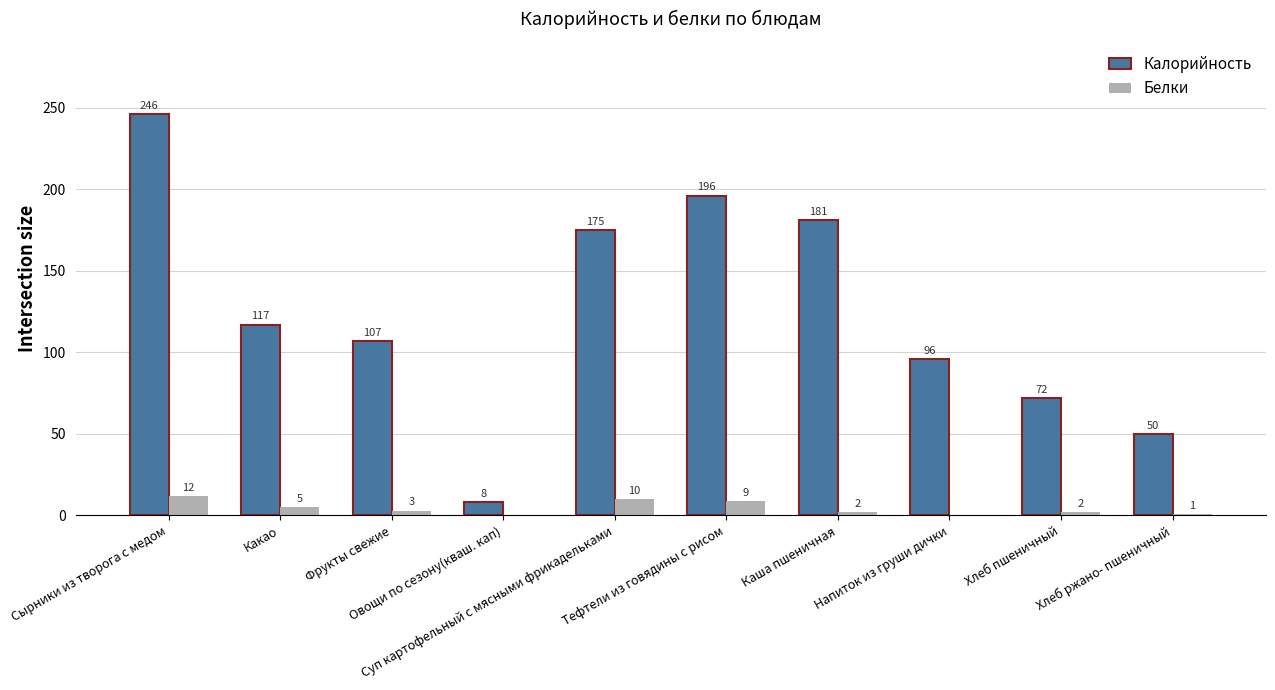

Reading right to left, list all the values displayed in this chart.

Калорийность: 50	72	96	181	196	175	8	107	117	246
Белки: 1	2	0	2	9	10	0	3	5	12